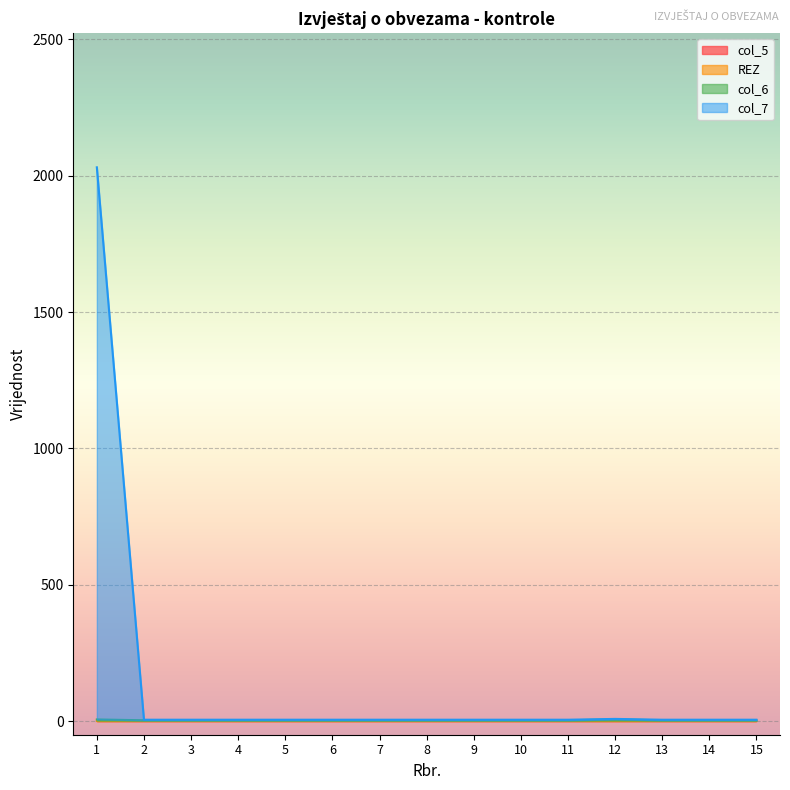

Which category has the lowest value in the col_7 series?

2